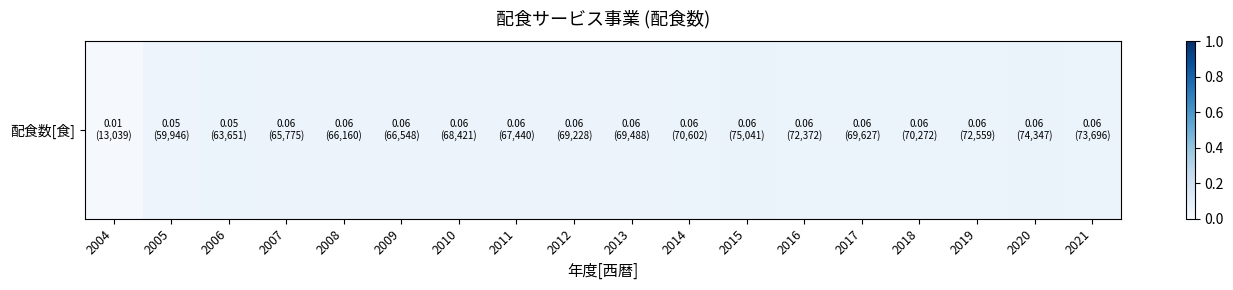

What is the difference between the maximum and minimum values?

0.1